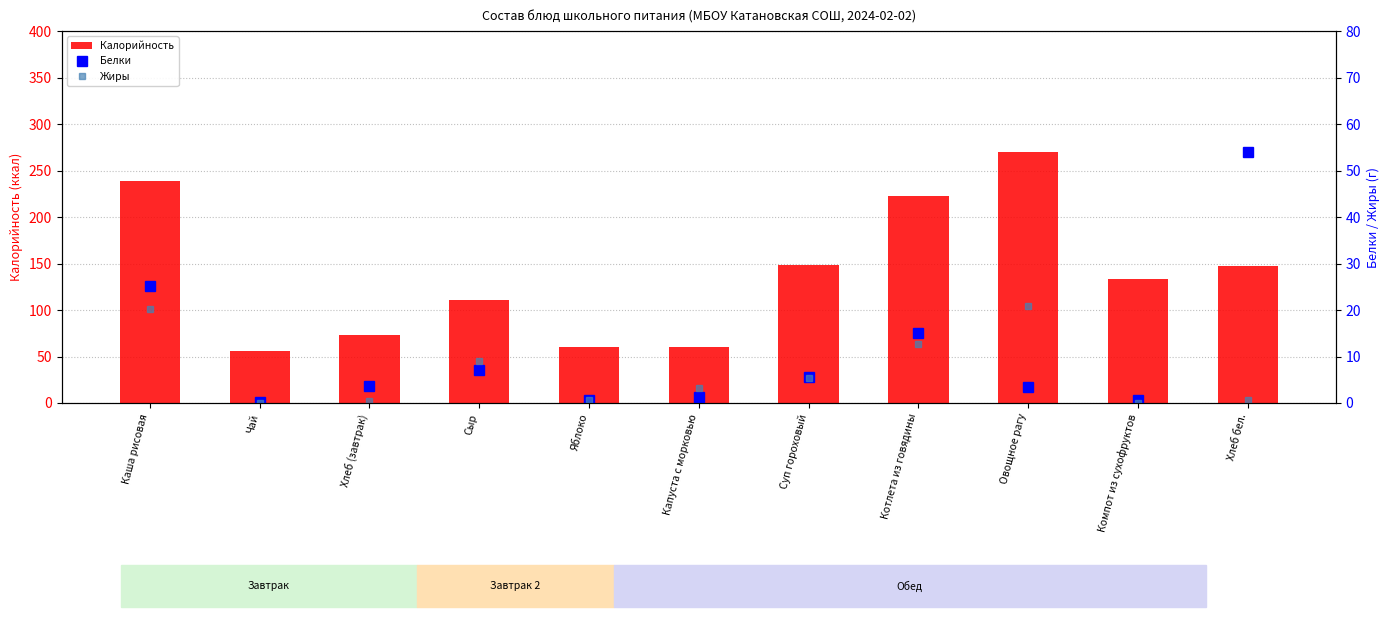

List the series in order of their peak value, lowest first.

Жиры, Белки, Калорийность